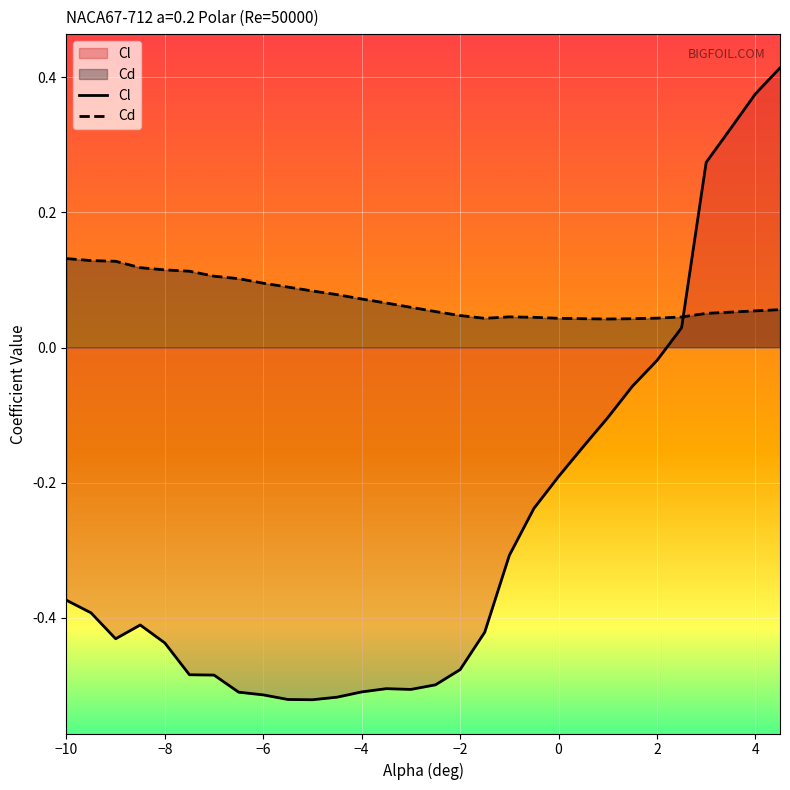

How many lines are shown in the chart?

2